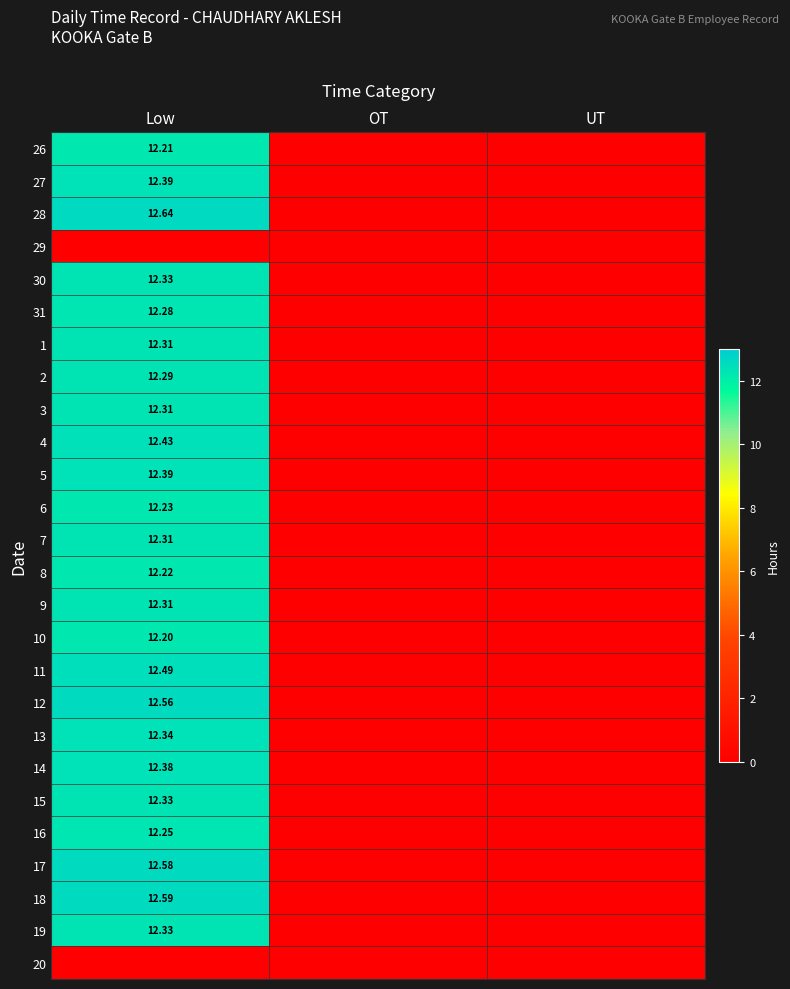

At which label does 14 reach its peak?

Low